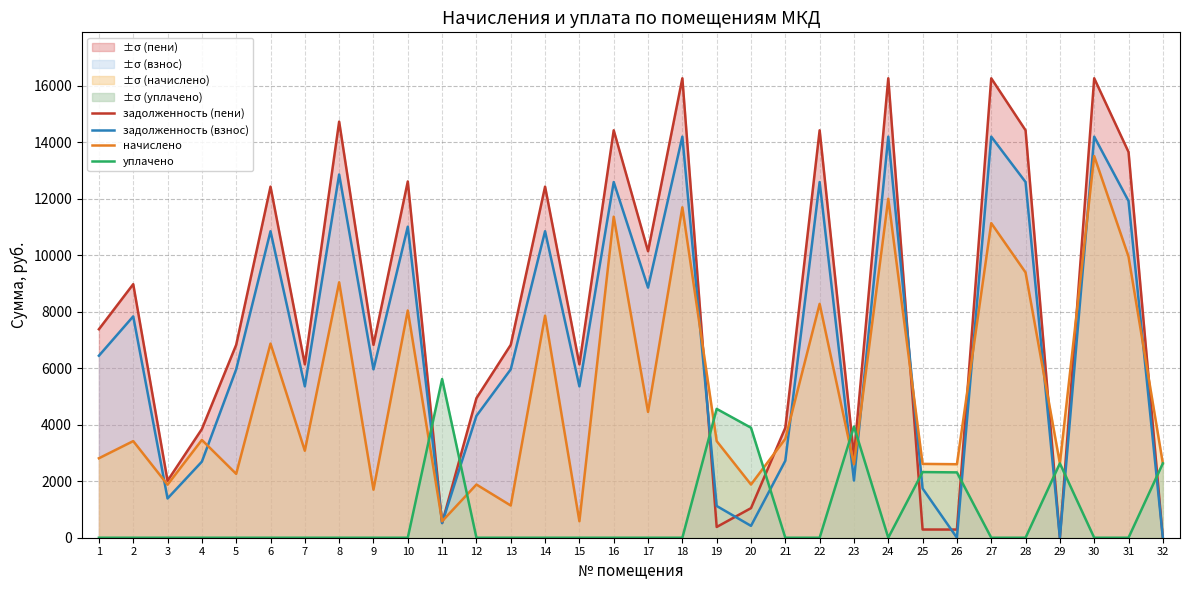

Where is the first local minimum for начислено?

3